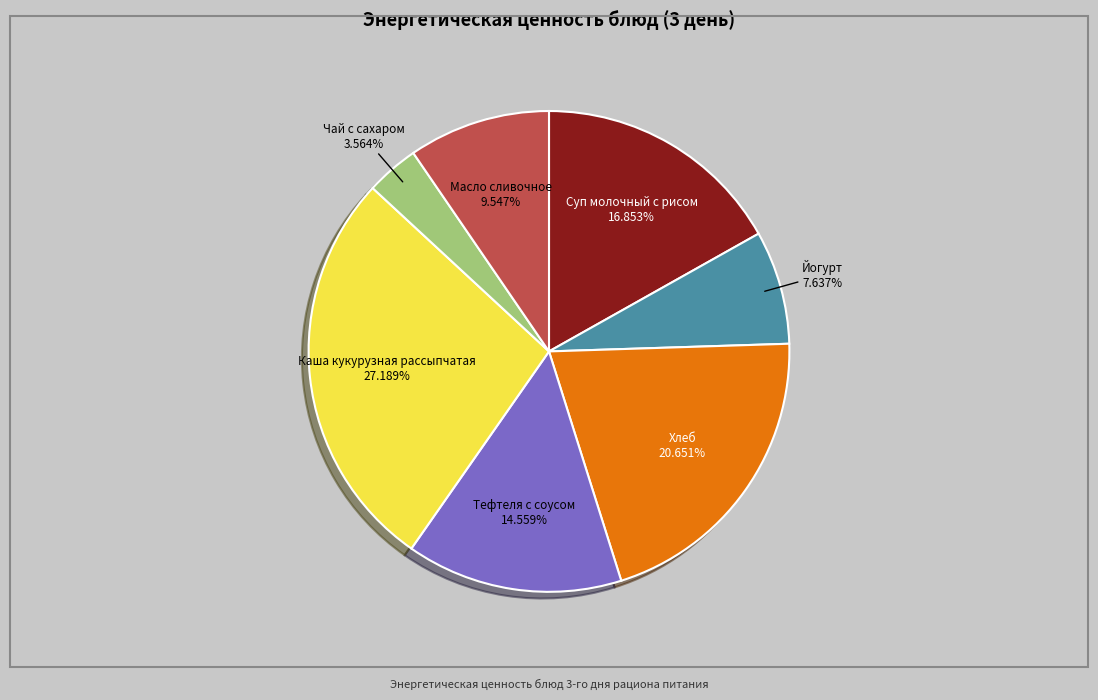

To the nearest percent, what percentage of the pie is Йогурт?

8%